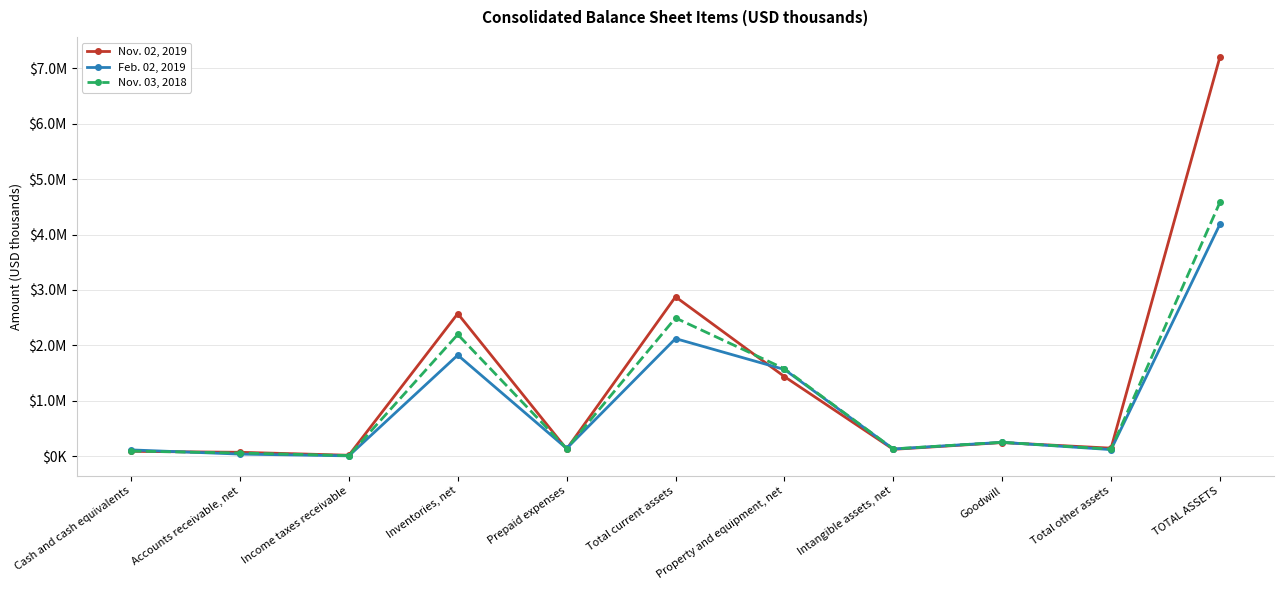

Rank the series at Total other assets from lowest to highest value.

Feb. 02, 2019, Nov. 03, 2018, Nov. 02, 2019